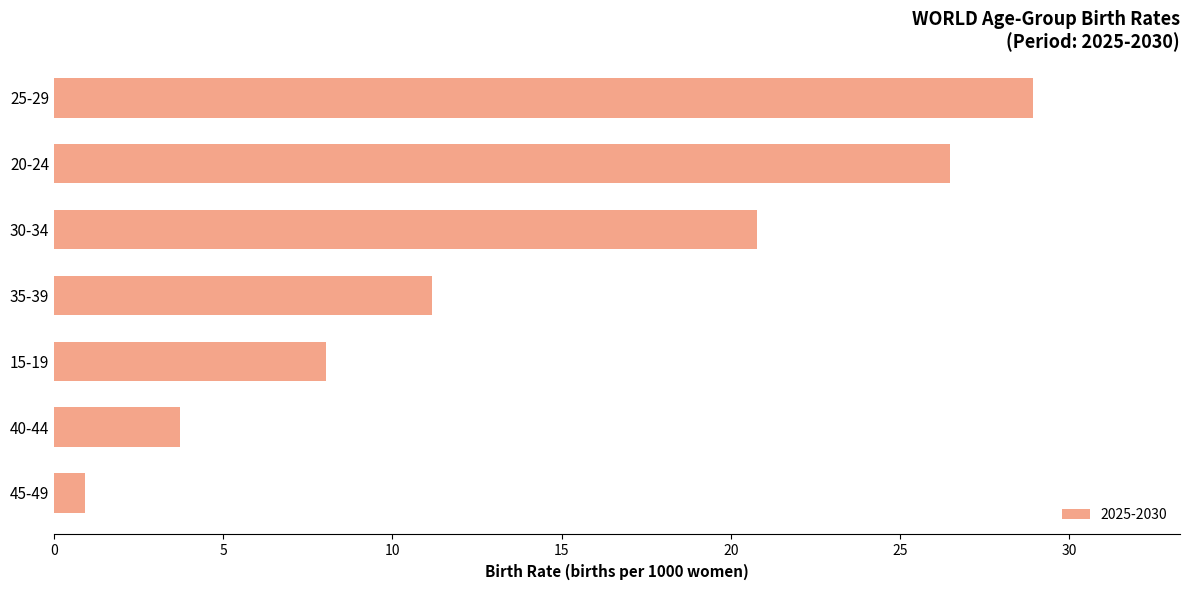

The chart shows a value of 11.2 at 35-39. True or false?

True